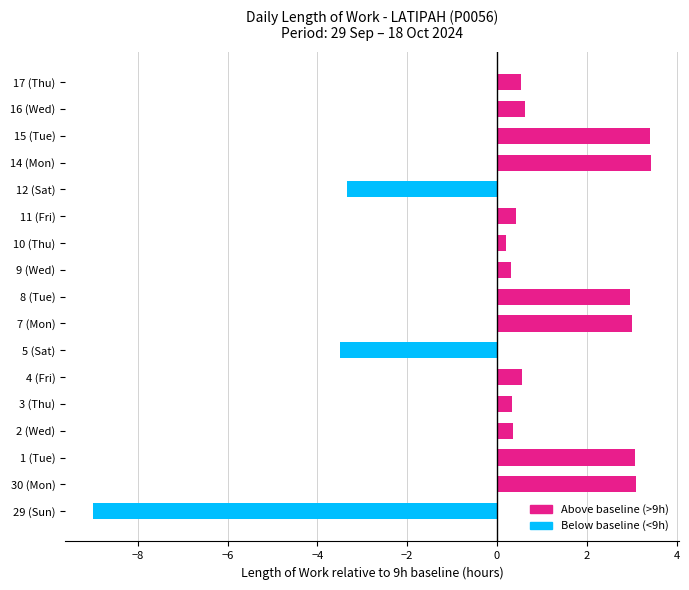

Which has a higher value, 14 (Mon) or 12 (Sat)?

14 (Mon)